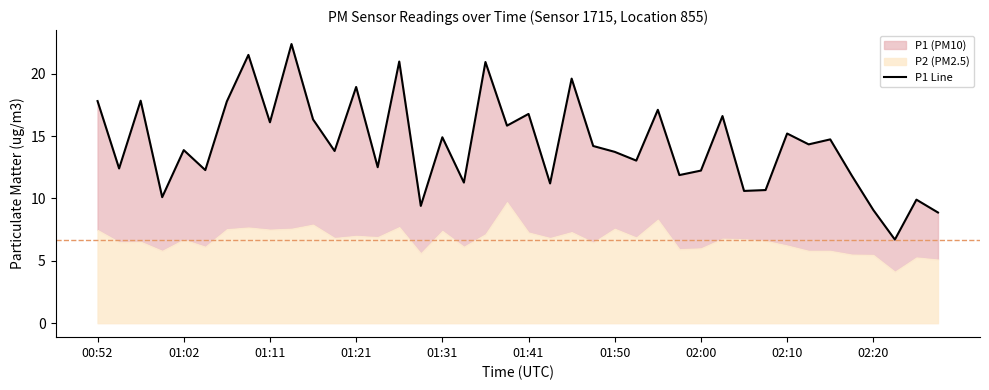

True or false: the data has more than 2 interior local peaks.

True